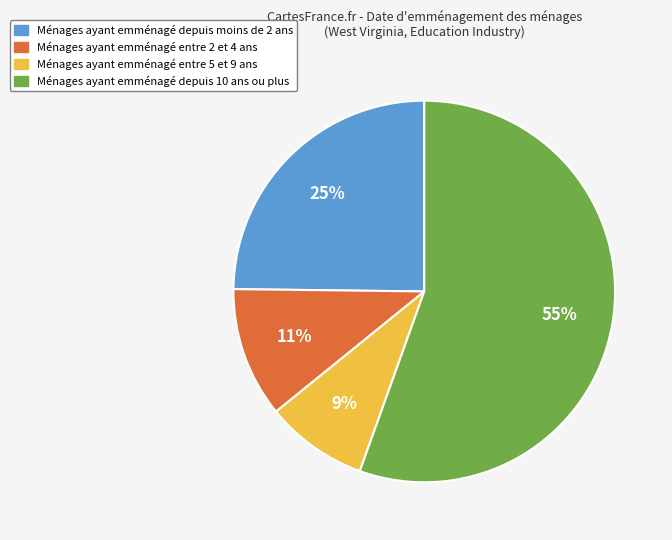

Is there a majority slice in this chart?

Yes